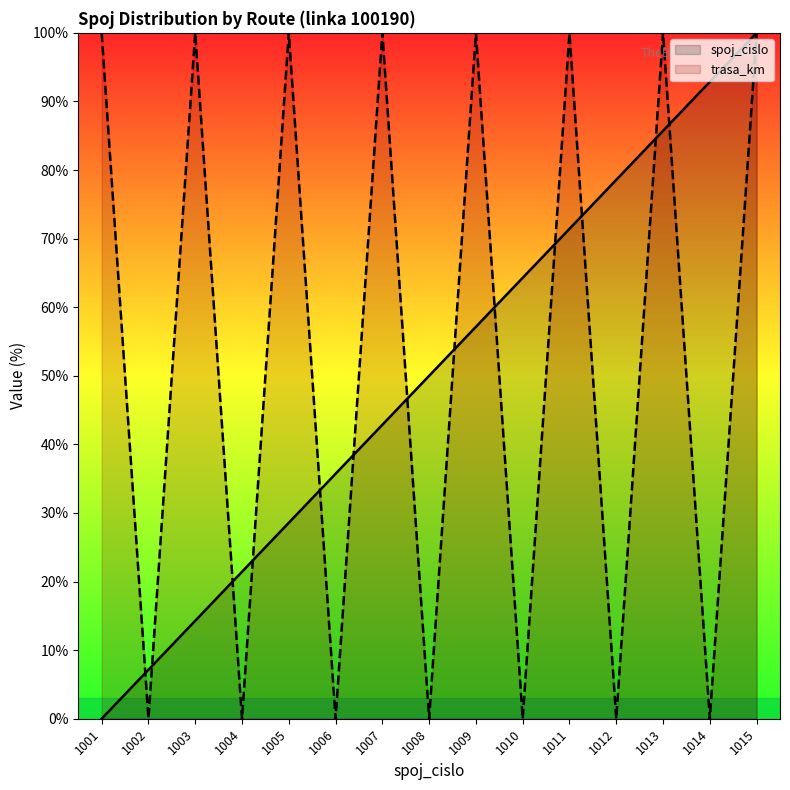

Which series ends up on top after the final intersection of trasa_km and spoj_cislo?

spoj_cislo